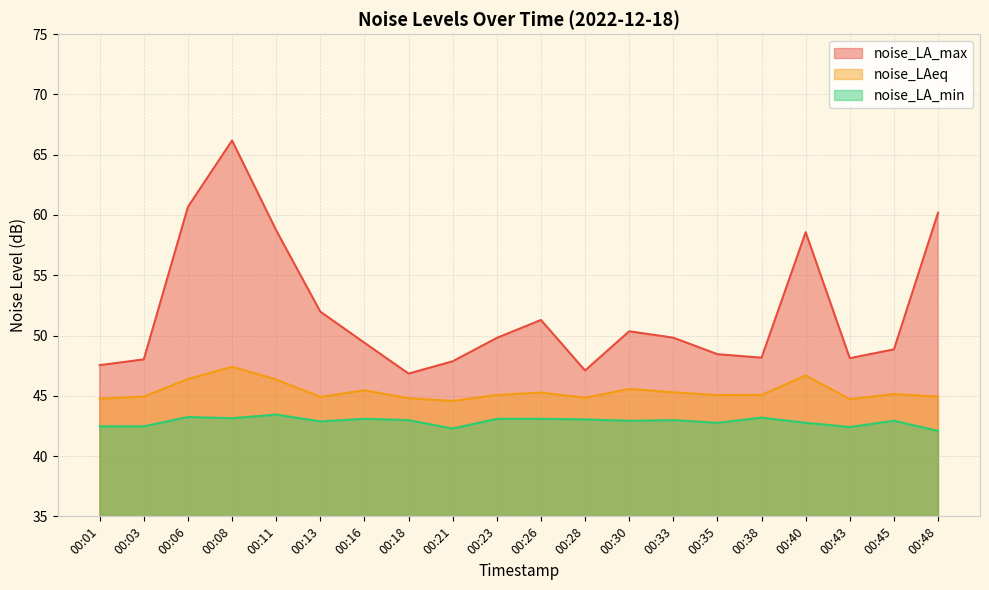

In noise_LA_max, how many points are lower than both neighbors (excluding endpoints)?

4